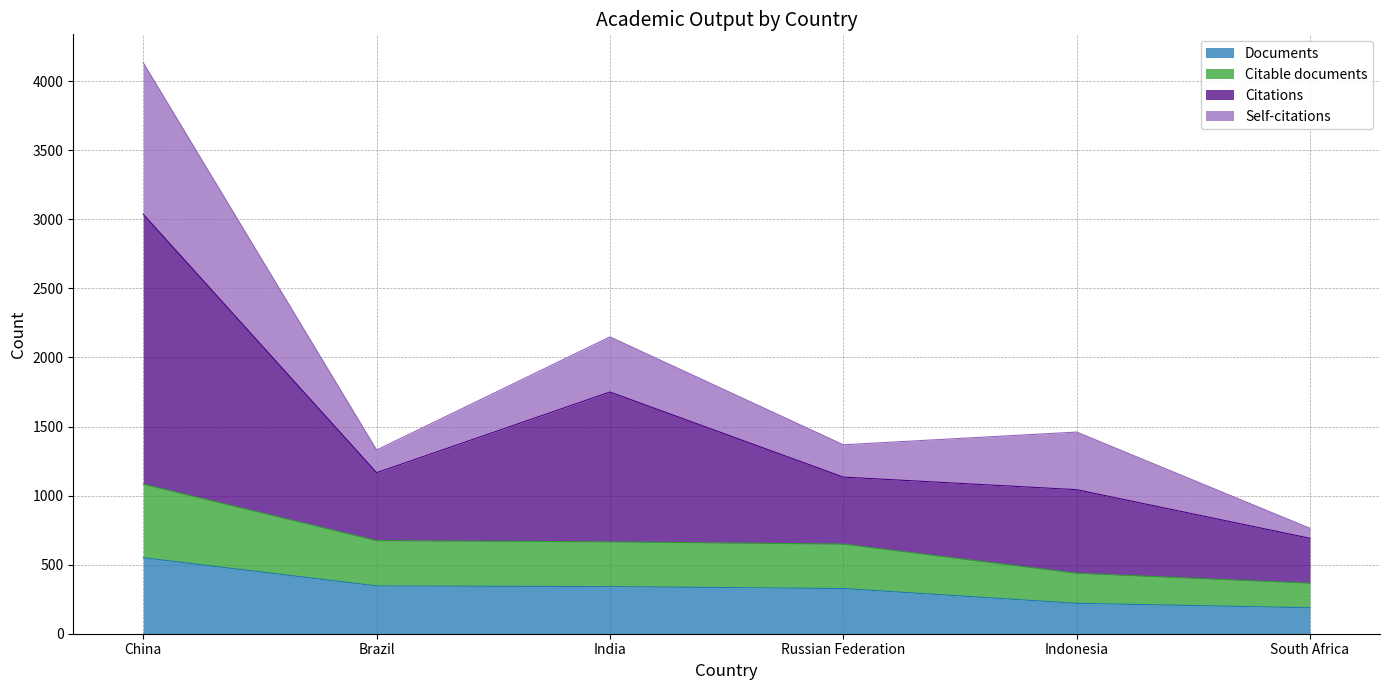

True or false: Citations and Citable documents cross at least once.

False